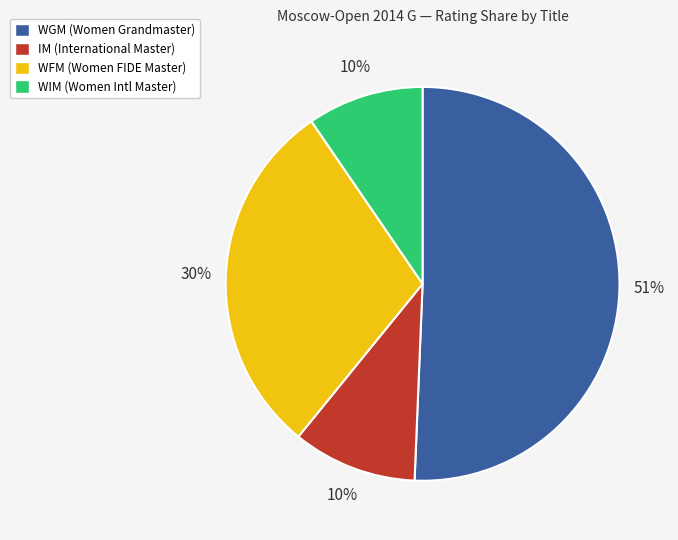

Which category has the biggest portion of the pie?

WGM (Women Grandmaster)